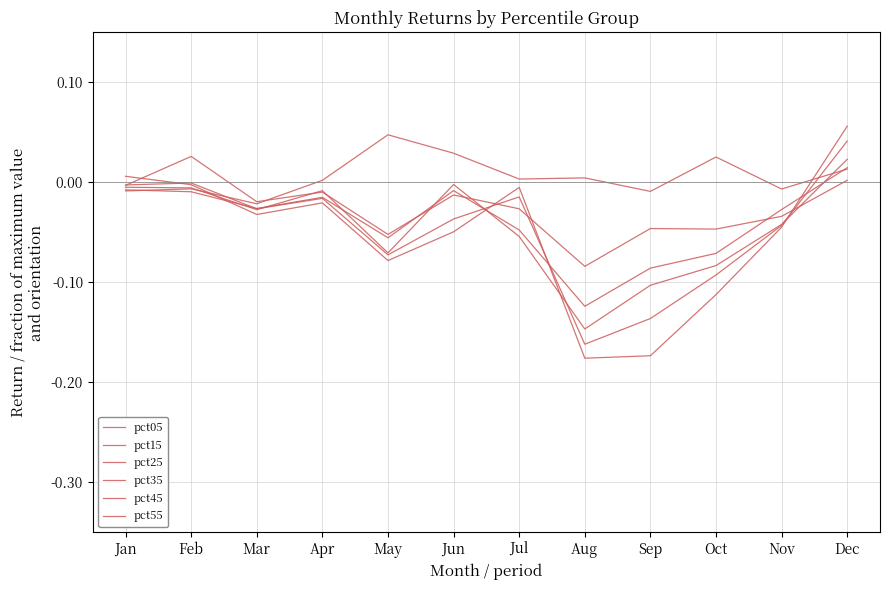

List the labels in order of pct45 value, smallest first.

Aug, Sep, Oct, May, Nov, Jun, Mar, Apr, Jul, Jan, Feb, Dec